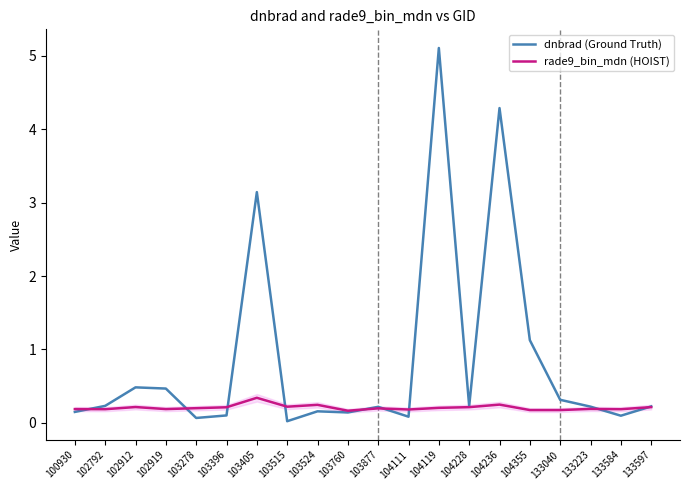

What is the maximum value shown in the chart?

5.1